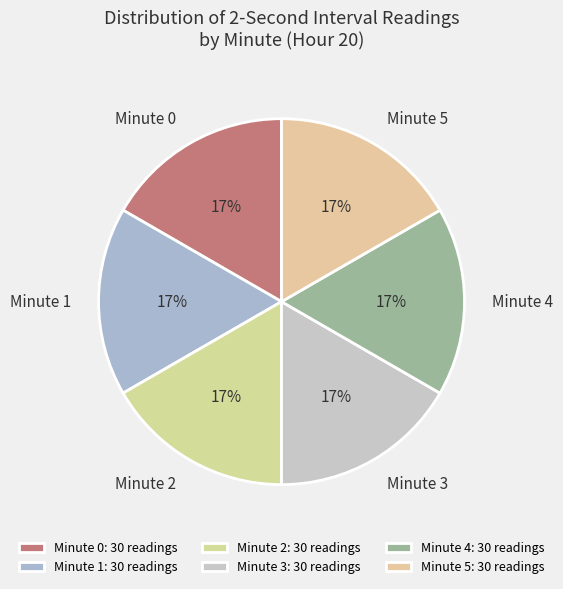

The Minute 2 slice represents 25% of the pie. True or false?

False